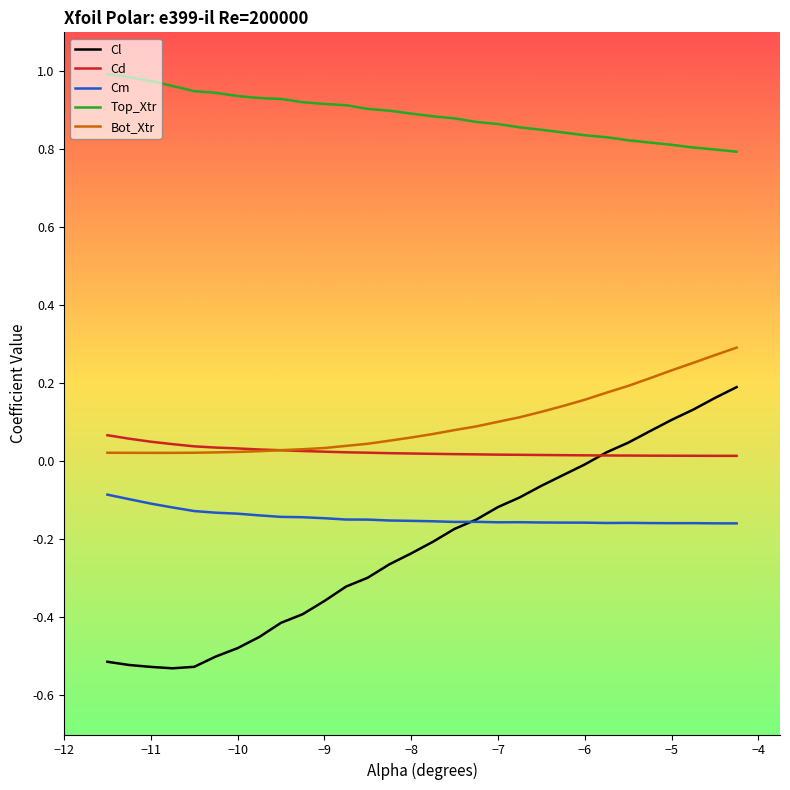

List the series in order of their peak value, highest first.

Top_Xtr, Bot_Xtr, Cl, Cd, Cm